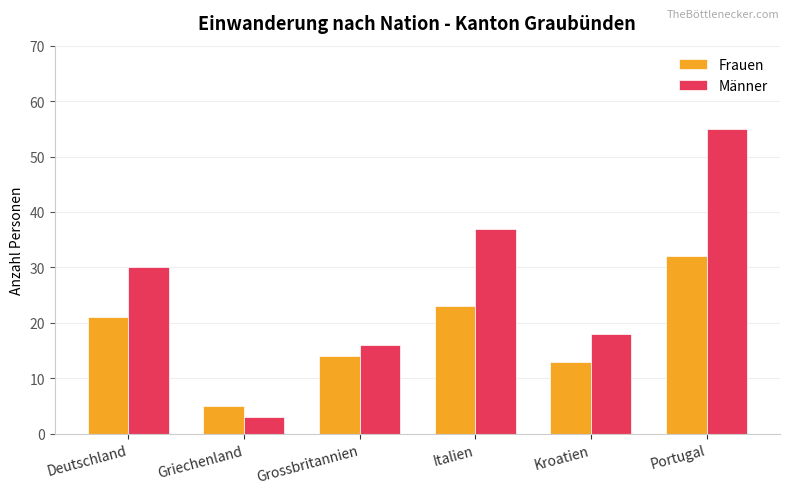

What is the spread (max minus min) of values at Deutschland?

9